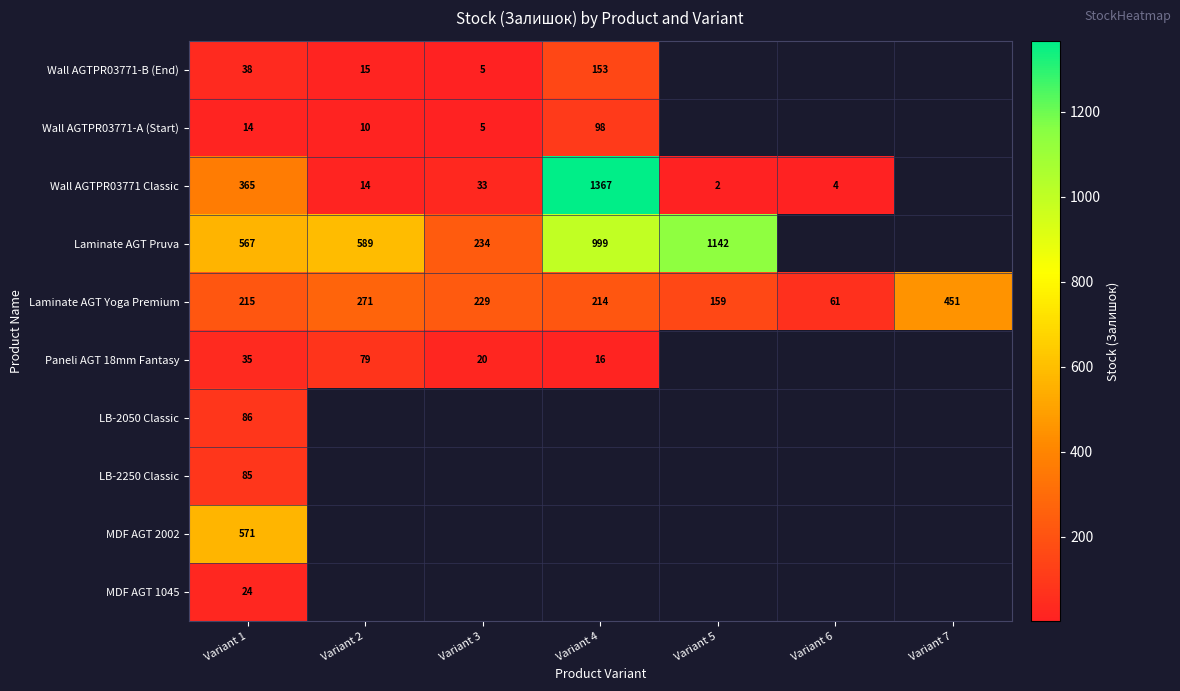

Where is Laminate AGT Yoga Premium nearest to the value 256?

Variant 2